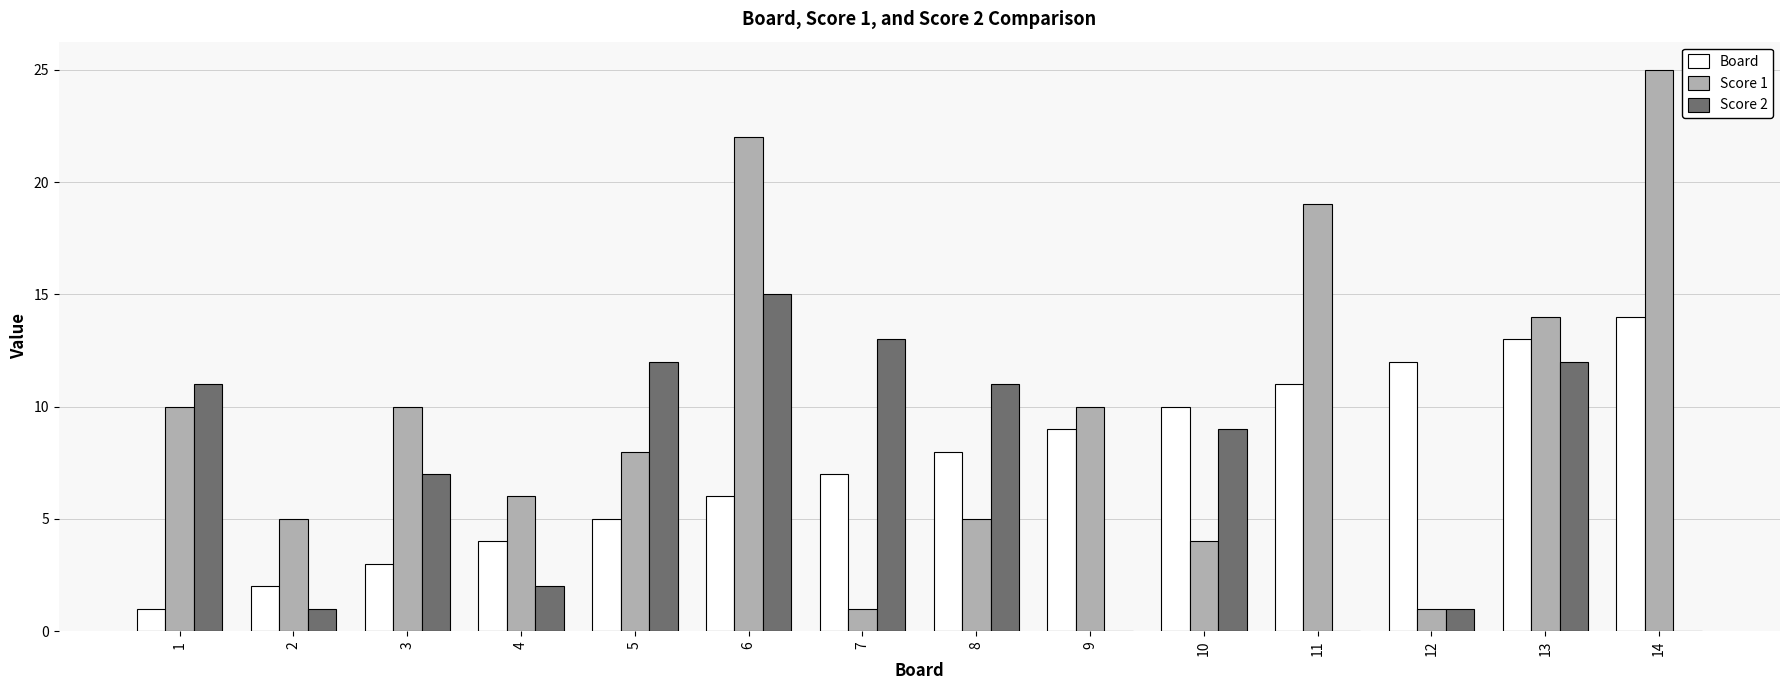

The value of Board at 8 is 11. True or false?

False